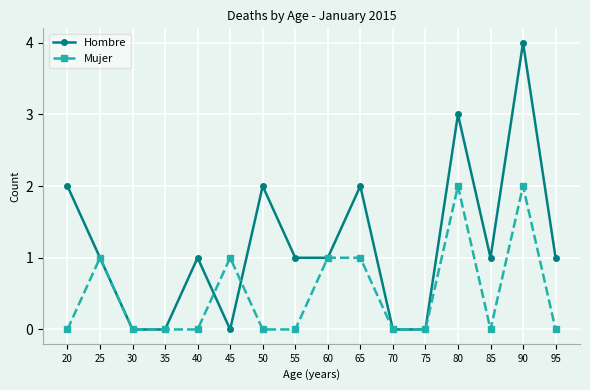

True or false: Mujer has a value of -1 at 30.

False